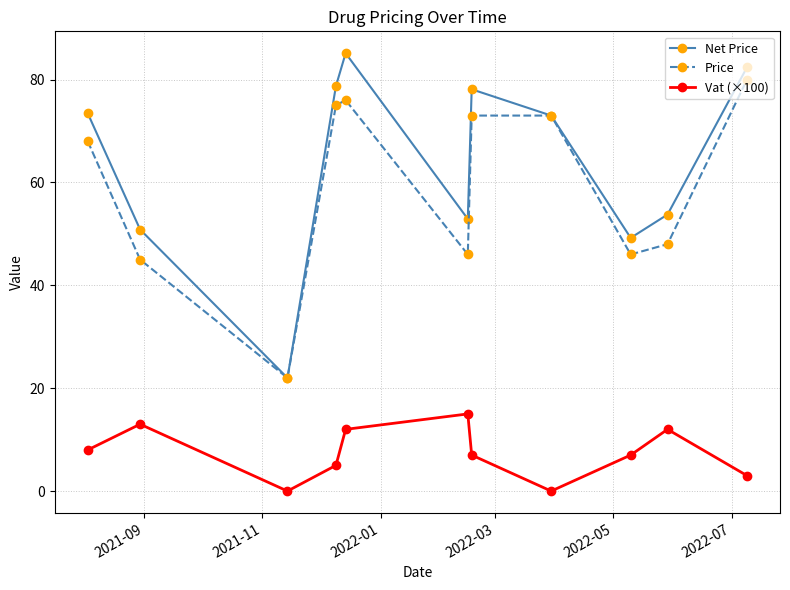

In Net Price, how many points are lower than both neighbors (excluding endpoints)?

3